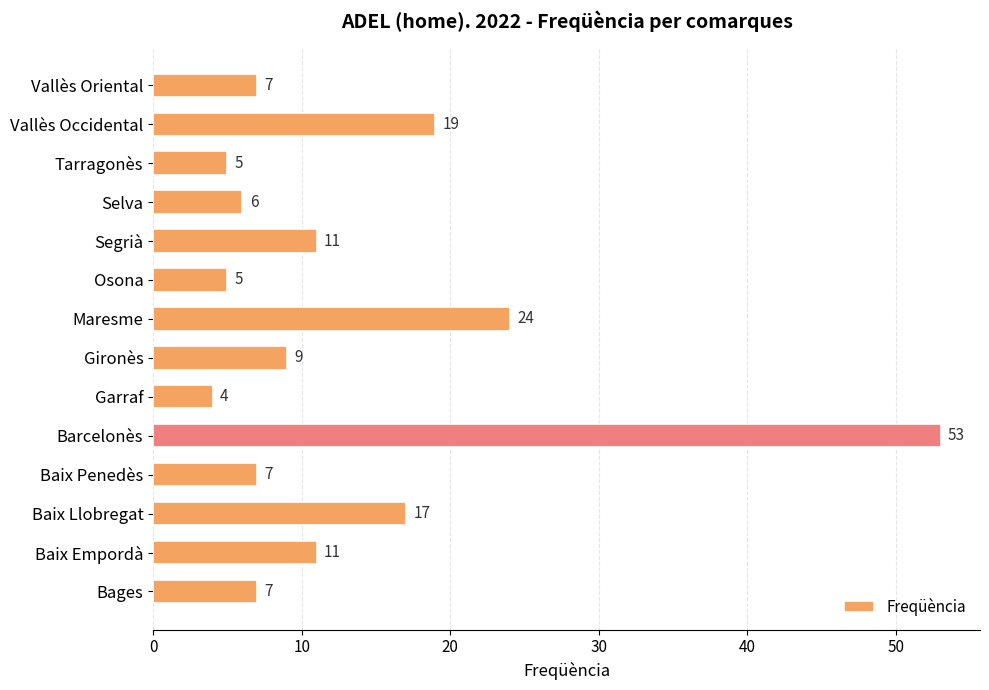

What is the difference between the second highest and second lowest values?

19